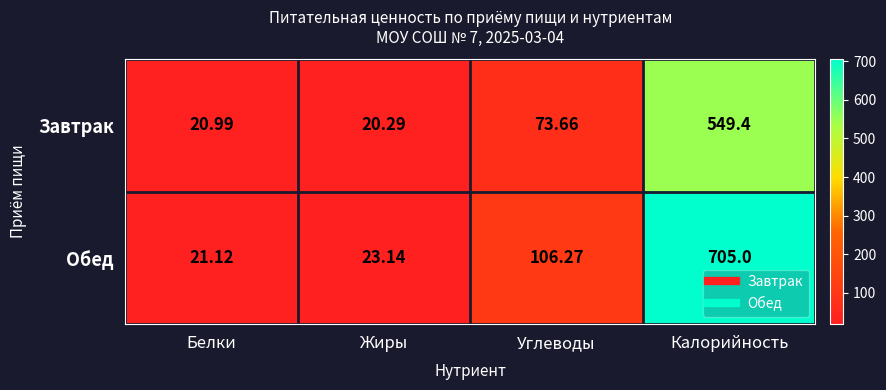

Rank the series at Углеводы from lowest to highest value.

Завтрак, Обед